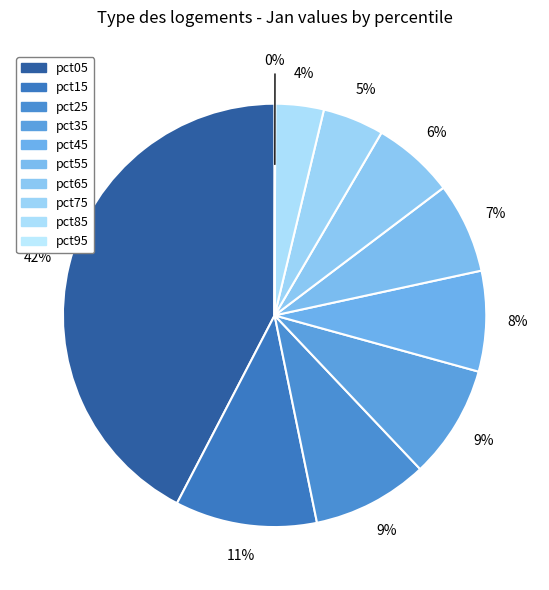

To the nearest percent, what portion does pct85 represent?

4%